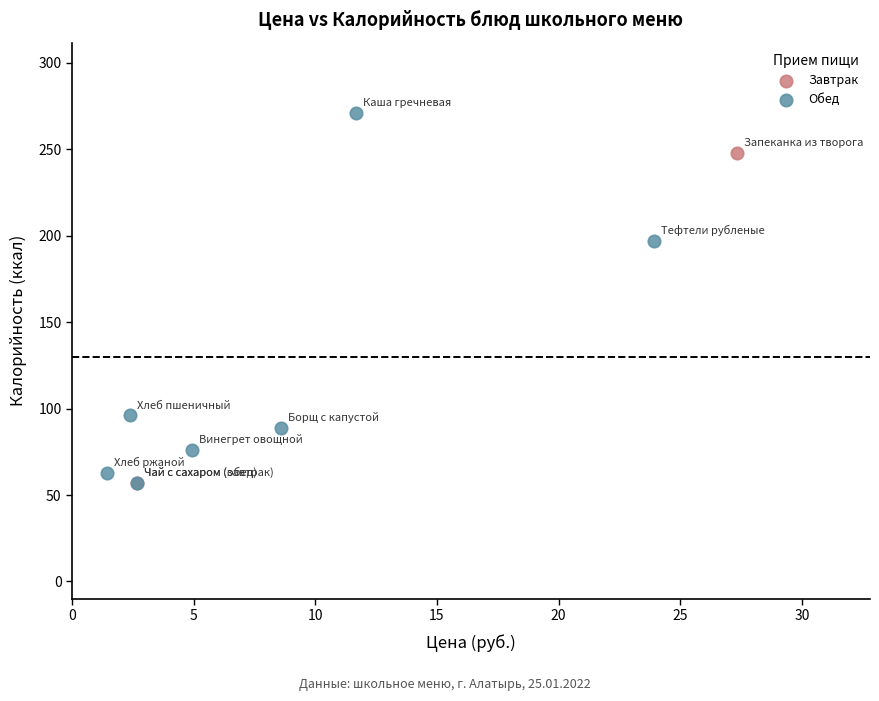

What are all the series names shown in the legend?

Завтрак, Обед